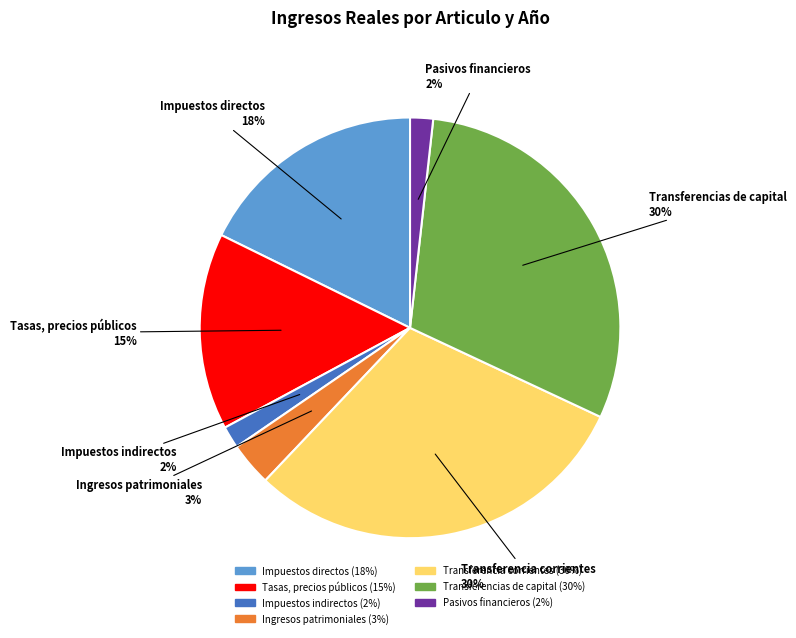

To the nearest percent, what is the average slice percentage?

14%